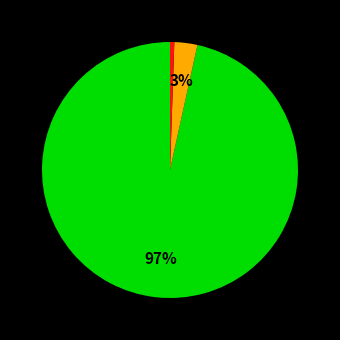

Is there any slice that represents more than half of the pie?

Yes